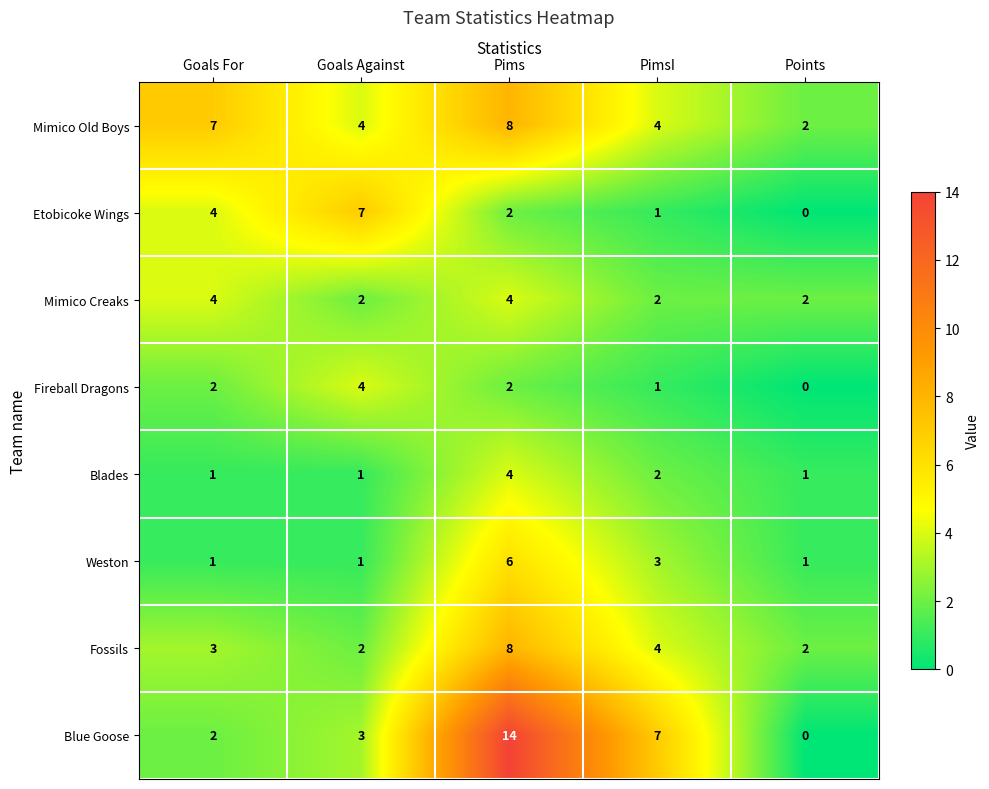

At how many categories does at least one series exceed 0?

5